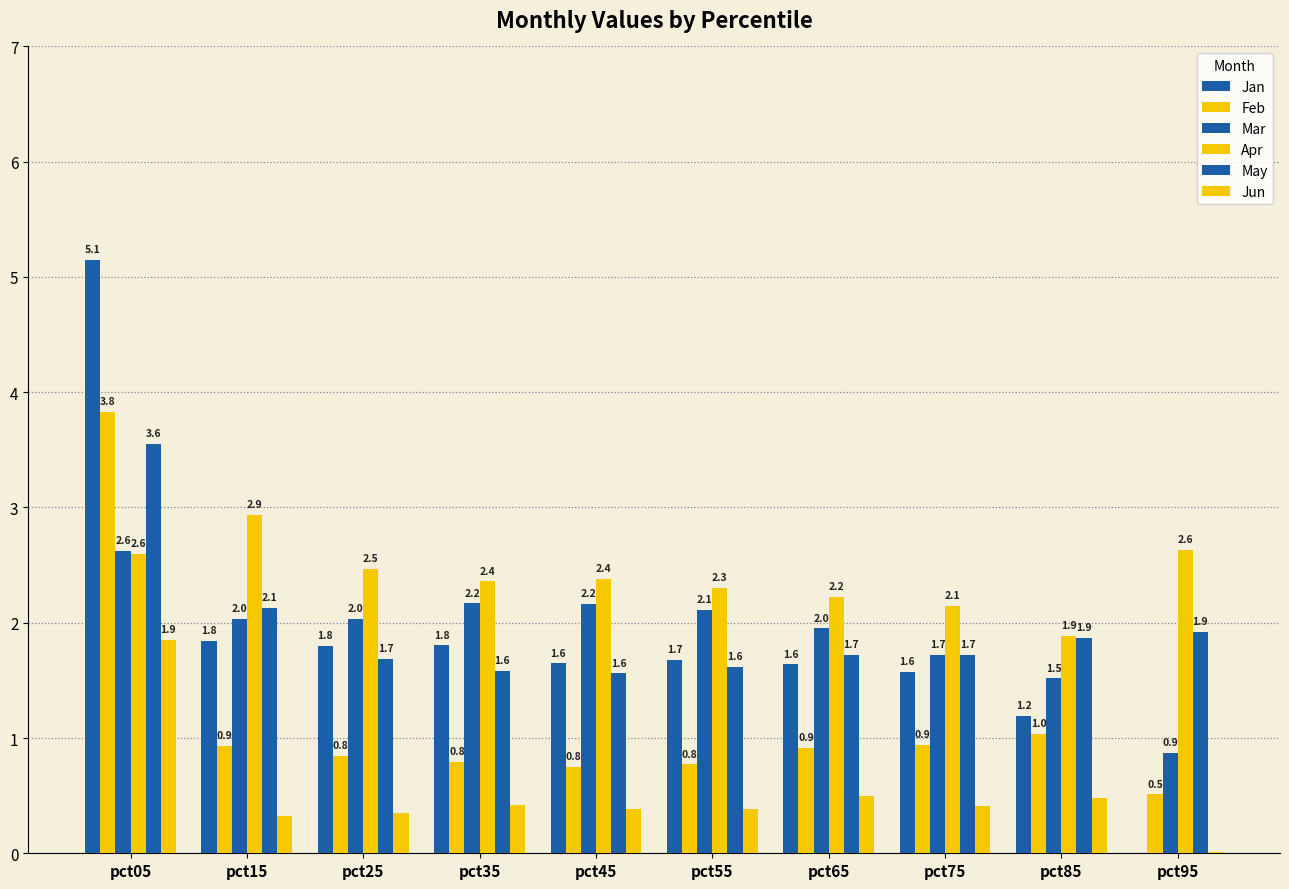

Are the bars grouped side by side (vs. stacked)?

Yes